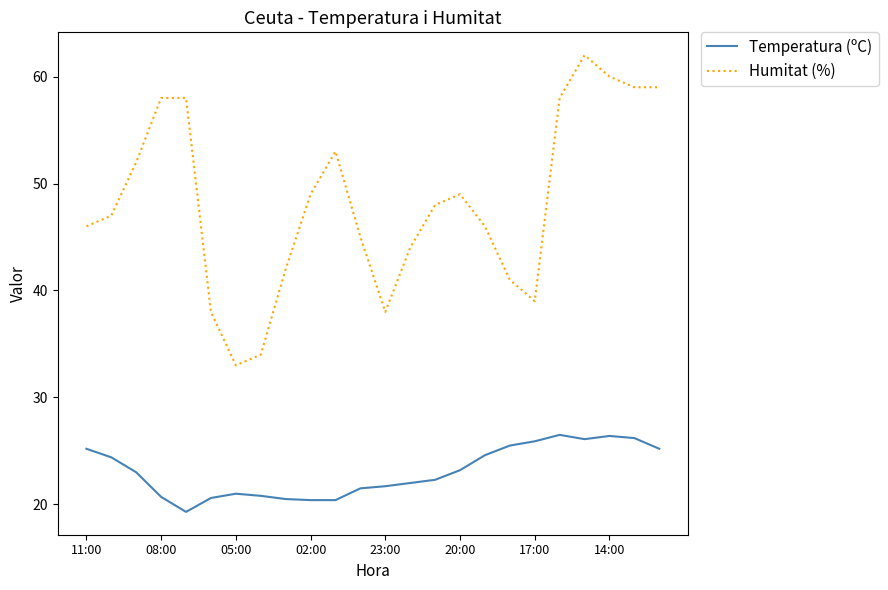

True or false: Humitat (%) and Temperatura (ºC) cross at least once.

False